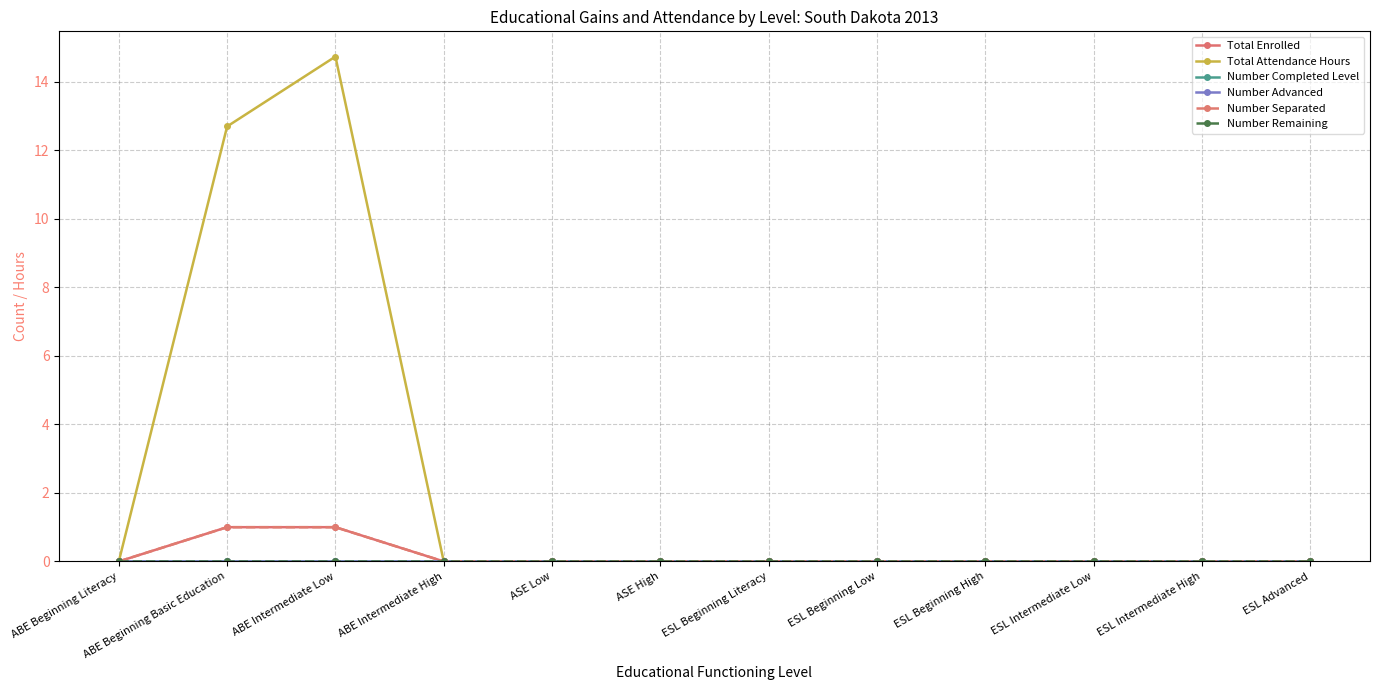

What is the average value of the Number Separated series?

0.2